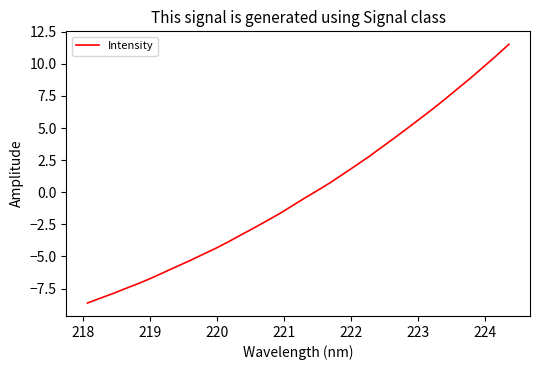

What is the greatest value displayed?

11.5